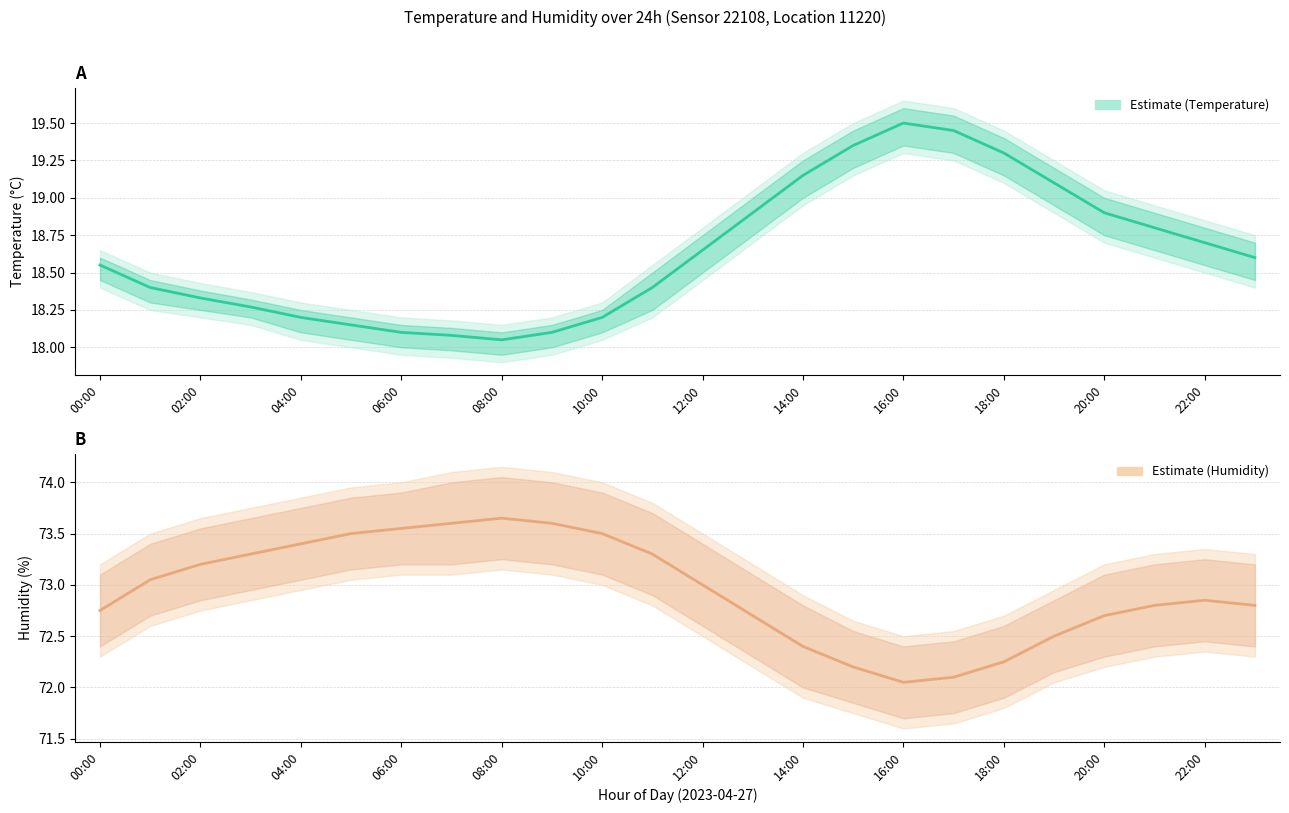

Count the number of categories in the chart.

24